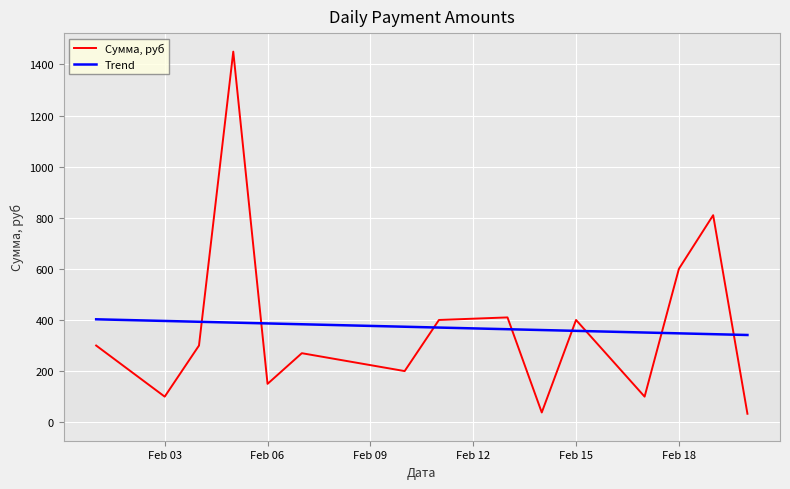

What is the difference between the second highest and second lowest values in the Сумма, руб series?

772.0